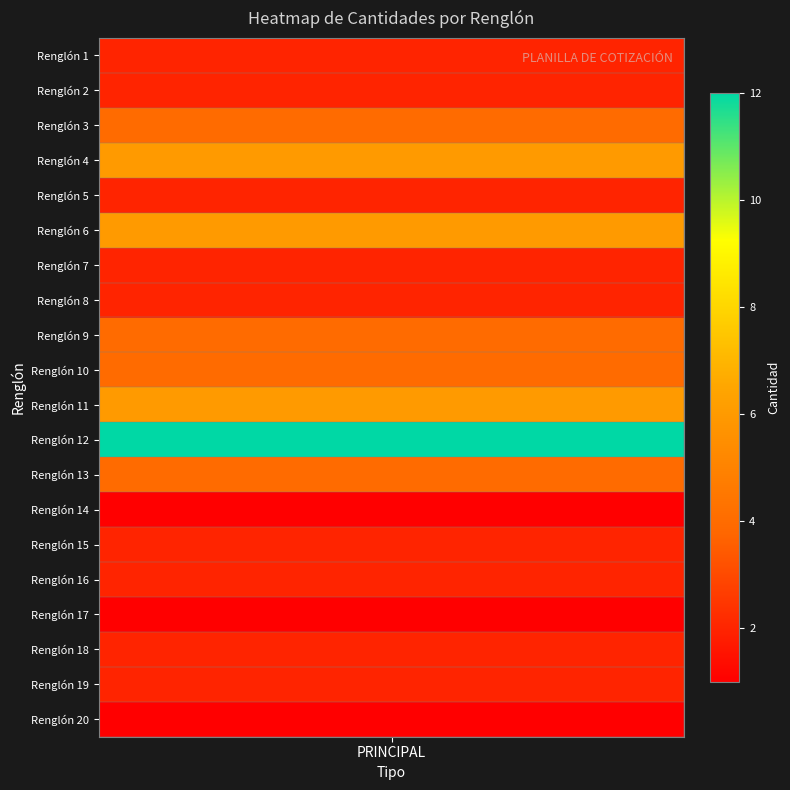

What is the sum of all values?

67